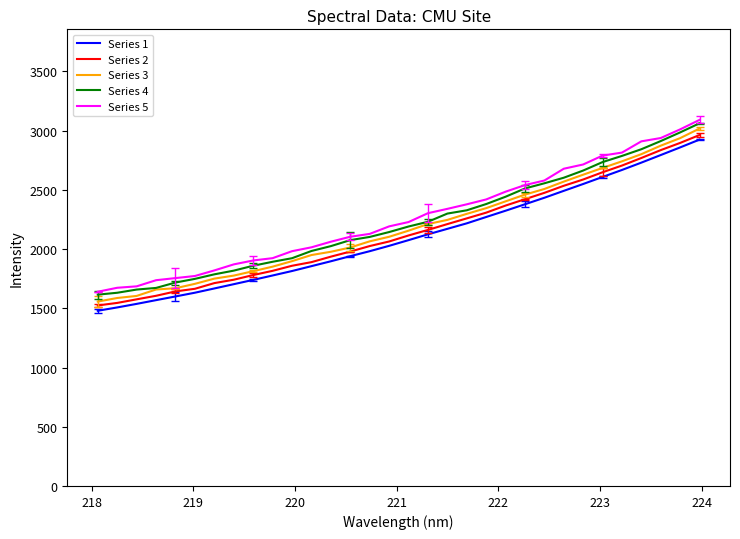

What is the label of the 6th point from the left?

222